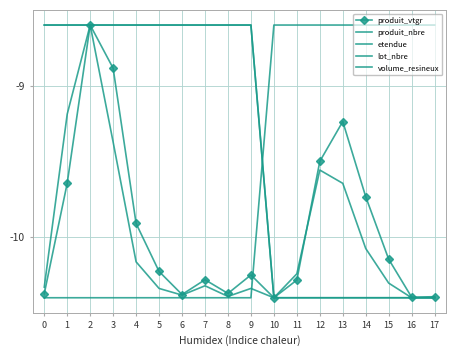

Read the lot_nbre value at 15.

-10.4